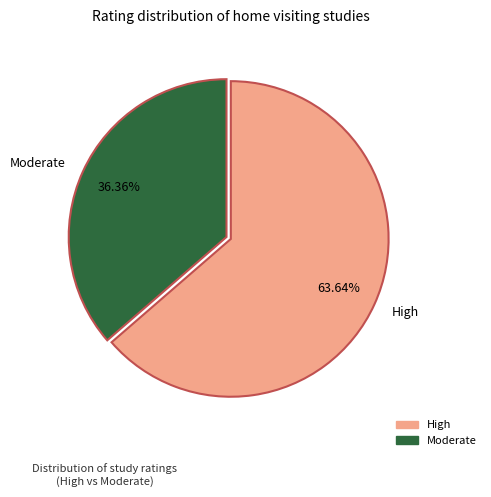

To the nearest percent, what is the average slice percentage?

50%